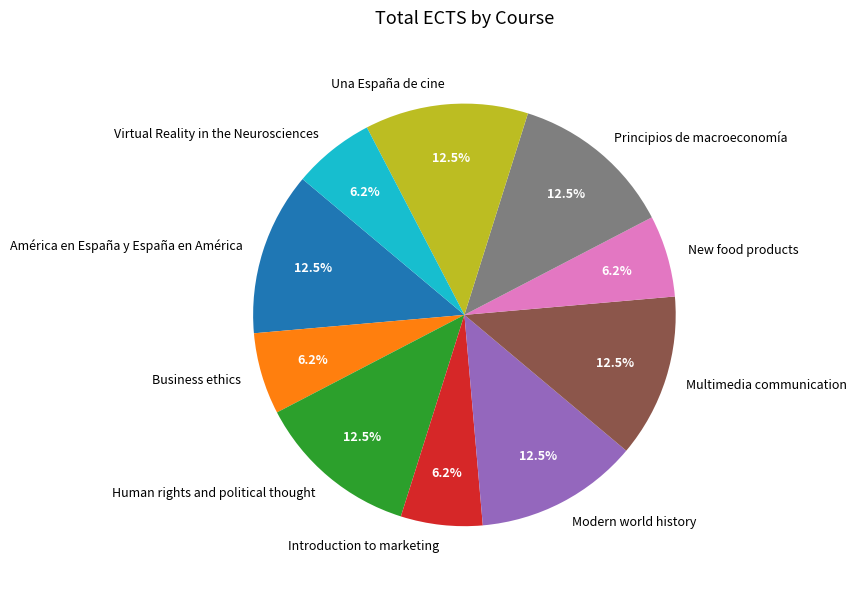

Do Introduction to marketing and Human rights and political thought together represent more than half of the pie?

No